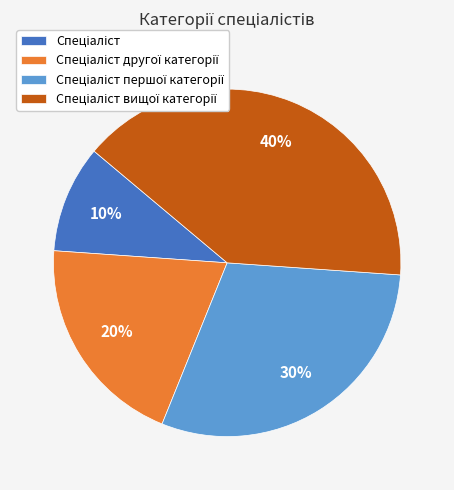

Is there any slice that represents more than half of the pie?

No